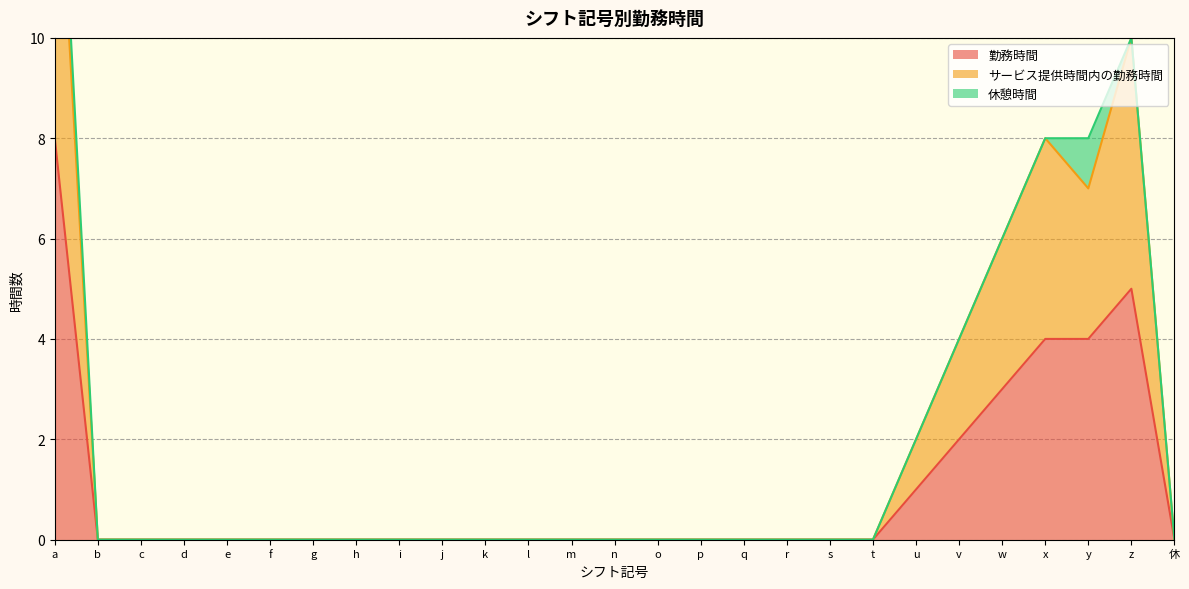

What is the label of the 21st point from the left?

u